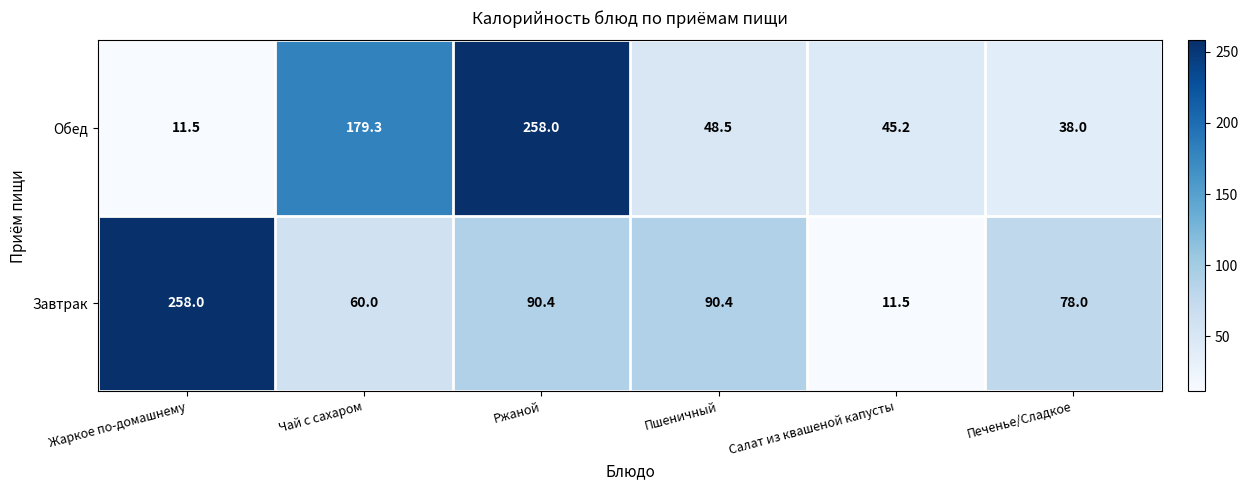

What is the difference between the Завтрак values at Жаркое по-домашнему and Салат из квашеной капусты?

246.5